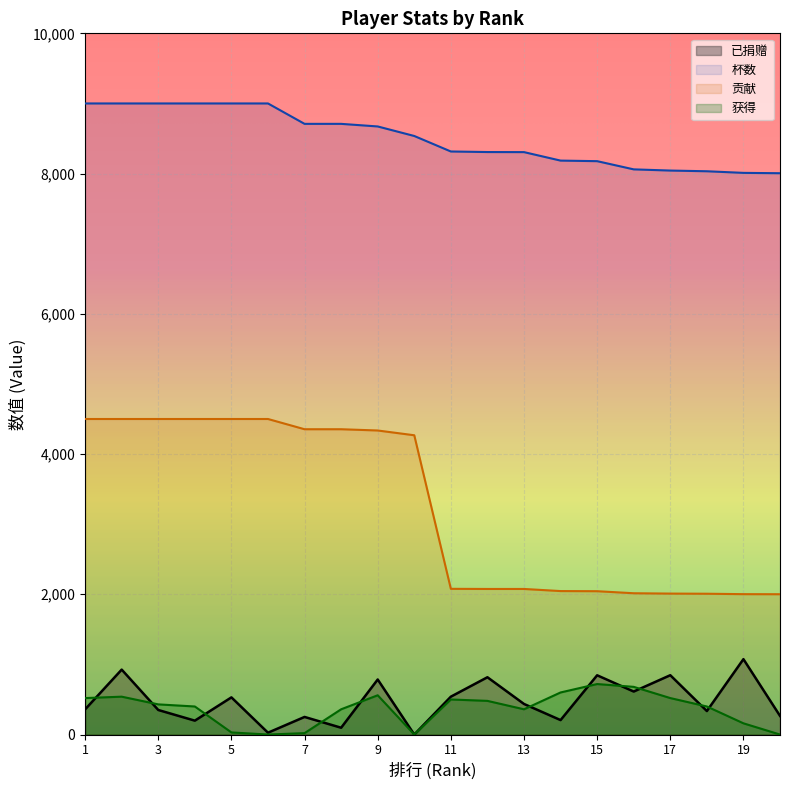

What is the value of the 已捐赠 point at the 2nd from the left?

926